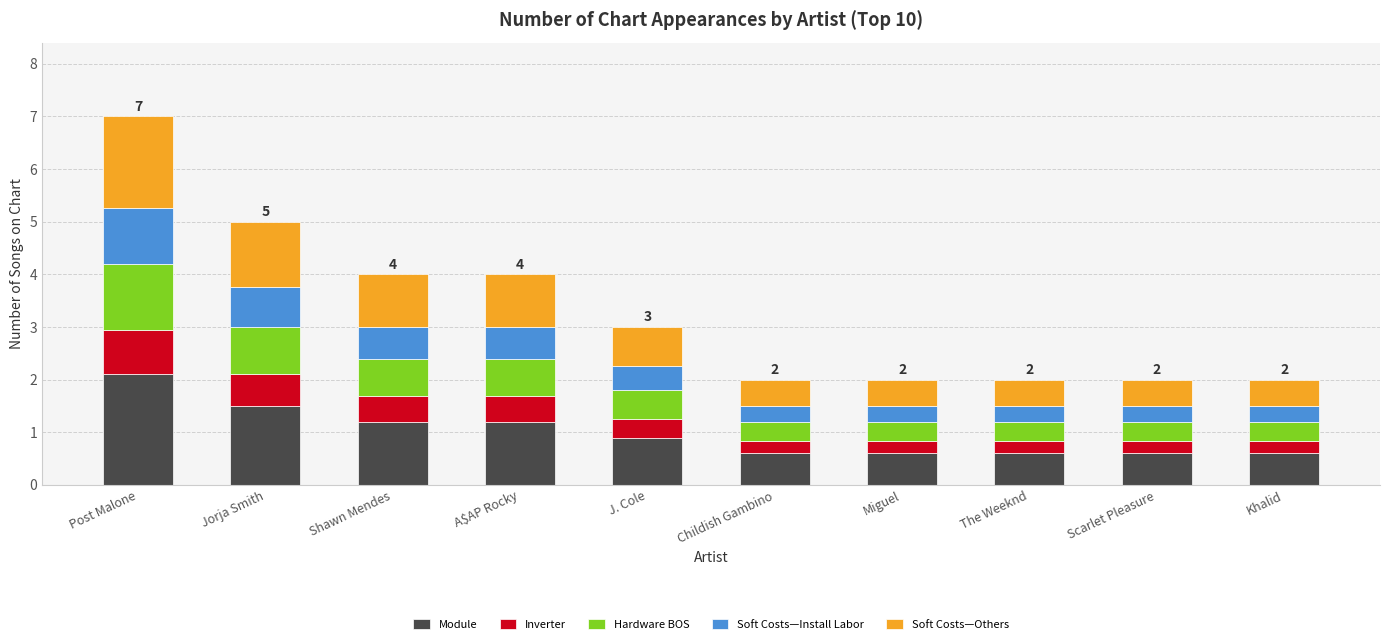

What is the difference between the maximum and minimum values in the Module series?

1.5